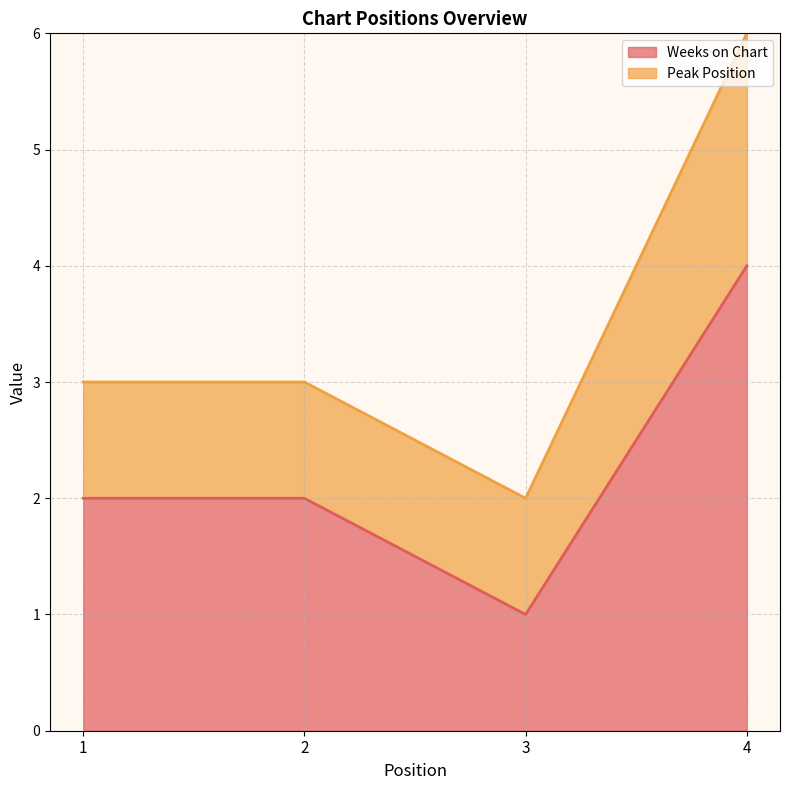

Which category has the lowest value in the Weeks on Chart series?

3